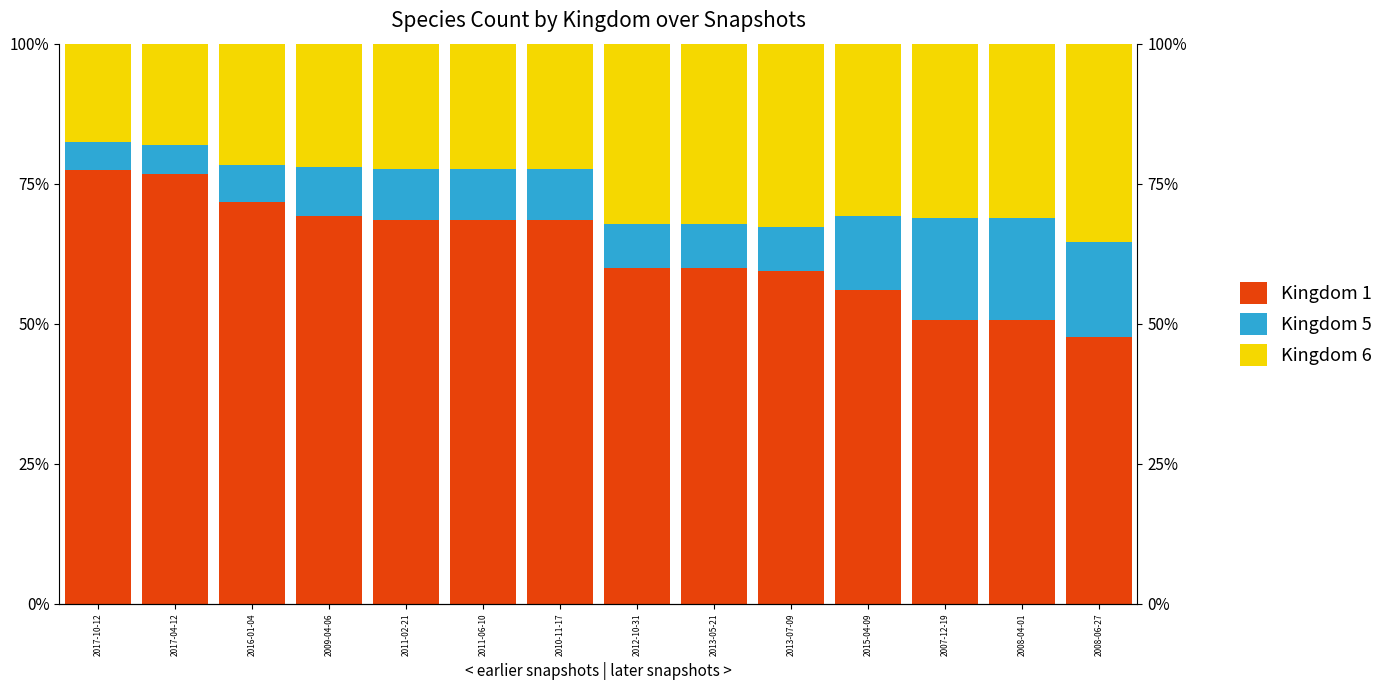

What is the highest value of the Kingdom 6 series?

35.4